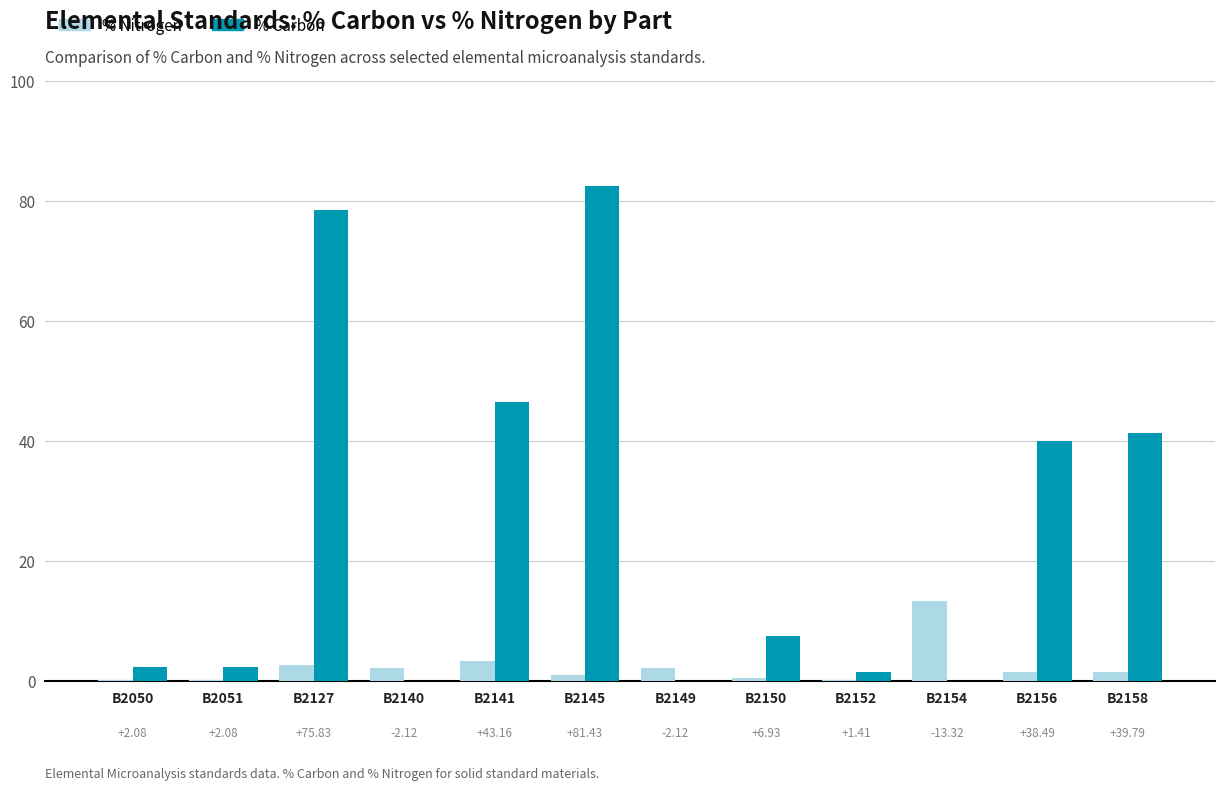

Reading left to right, transcribe all the data shown in this chart.

% Nitrogen: 0.2	0.2	2.6	2.1	3.4	1.1	2.1	0.5	0.1	13.3	1.4	1.5
% Carbon: 2.3	2.3	78.4	0.0	46.5	82.5	0.0	7.5	1.5	0.0	39.9	41.3